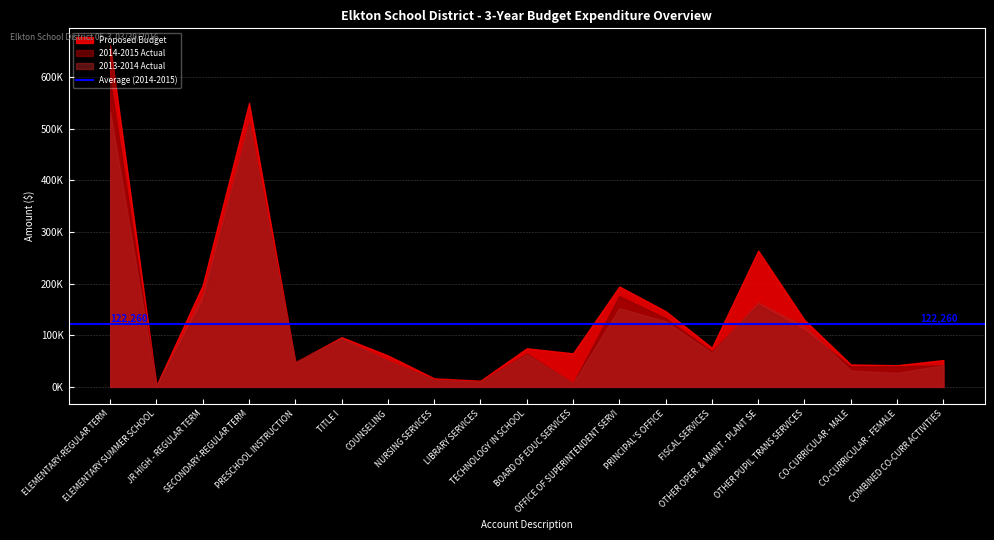

The Proposed Budget series shows 33165.0 at COMBINED CO-CURR ACTIVITIES. True or false?

False